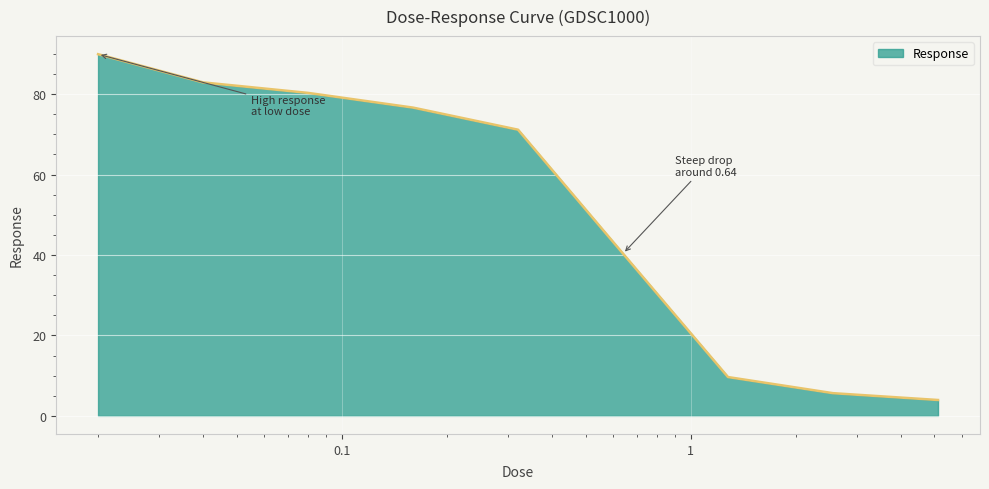

What is the smallest value displayed?

3.9